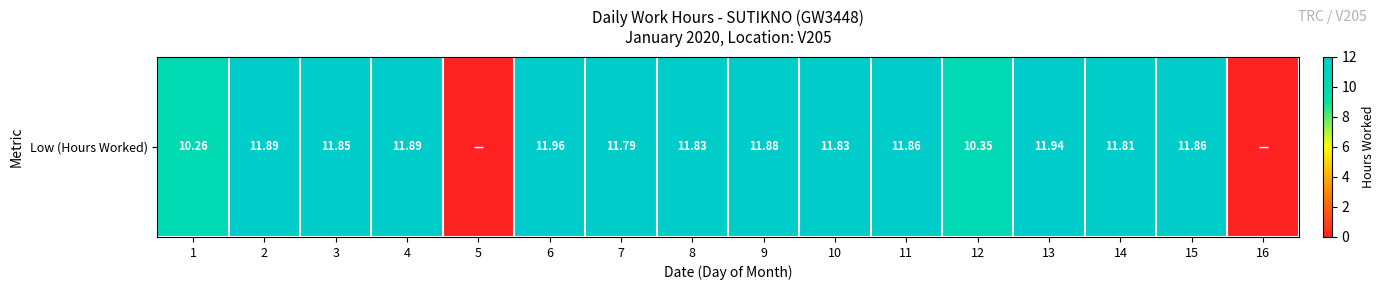

How many distinct data groups are displayed?

1